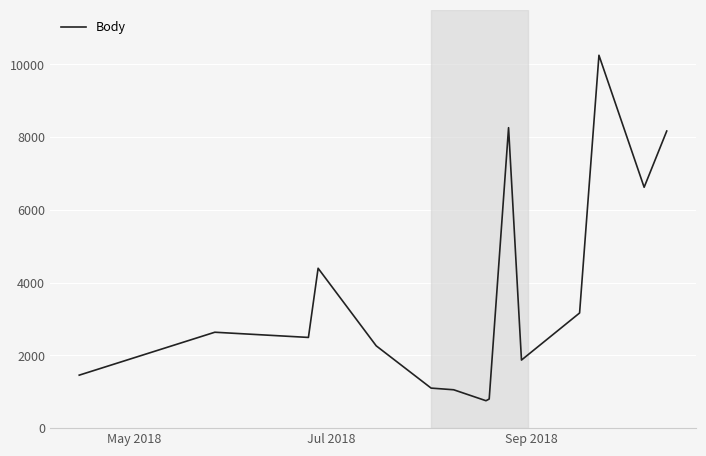

Count the number of data series in this chart.

1